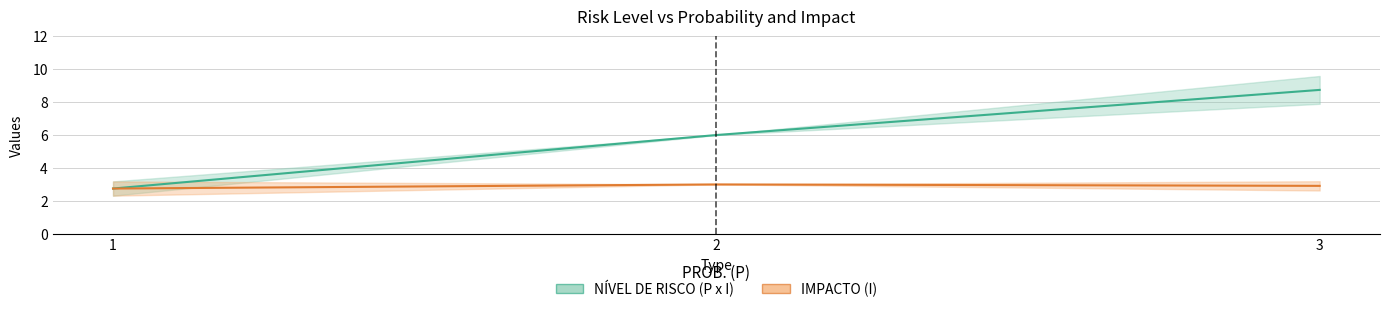

True or false: IMPACTO (I) has a value of 3 at 3.

True